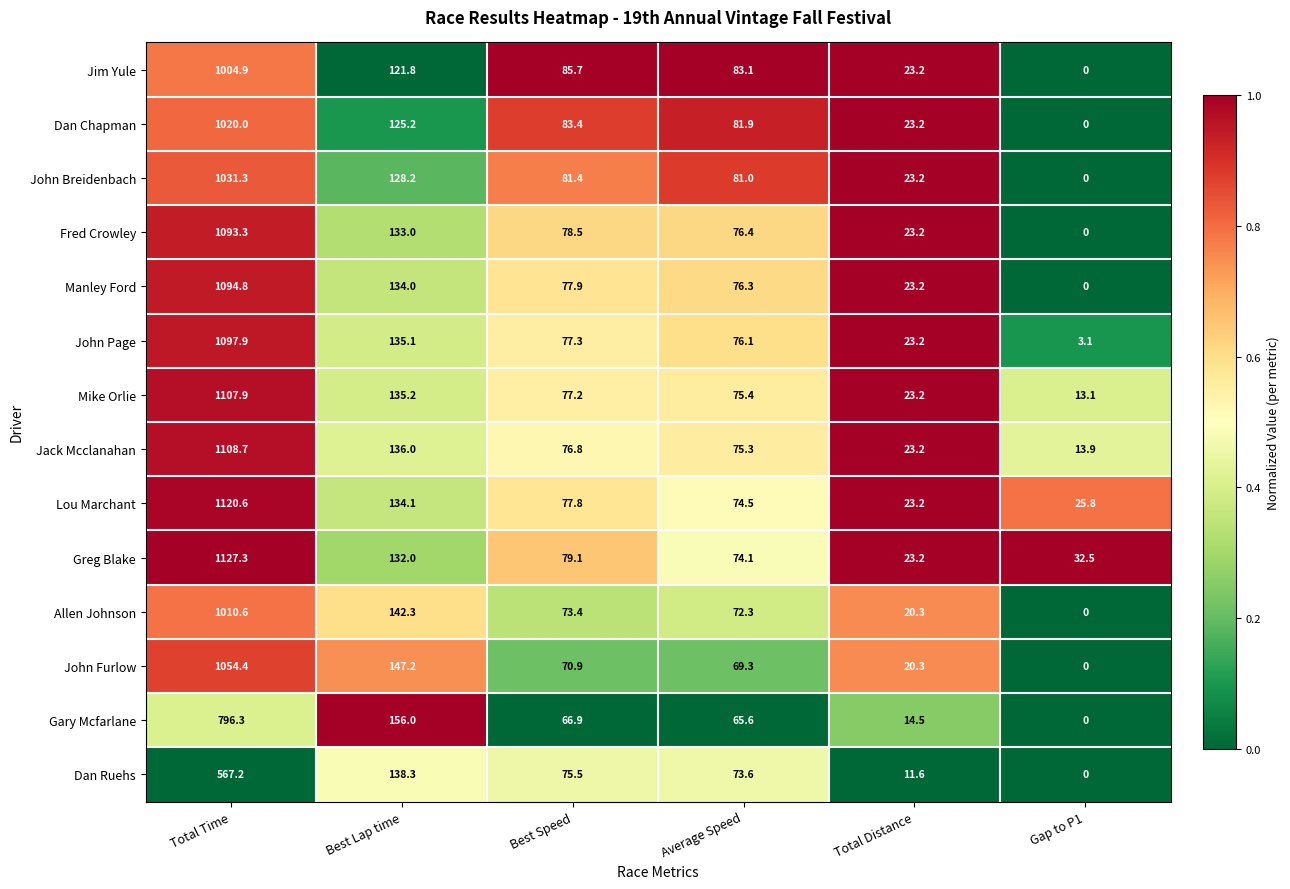

True or false: Greg Blake has a value of 120.7 at Average Speed.

False